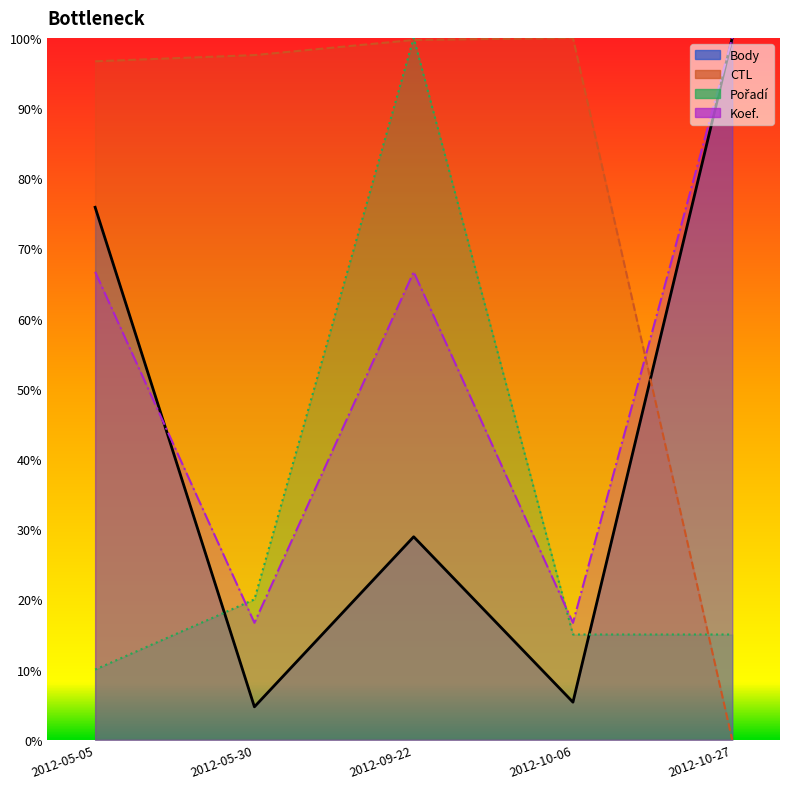

What are all the series names shown in the legend?

CTL, Body, Pořadí, Koef.